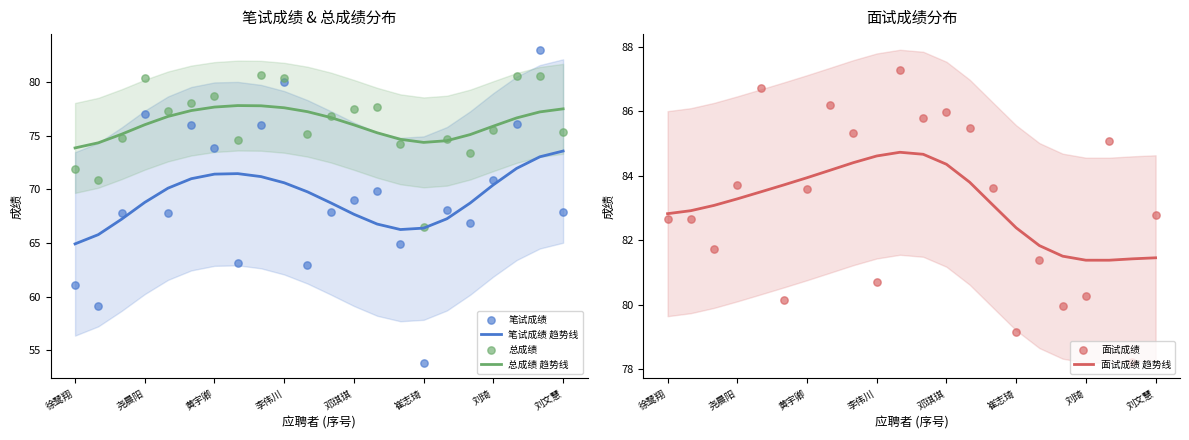

The value of 总成绩 趋势线 at 邓琪琪 is 76.0. True or false?

True